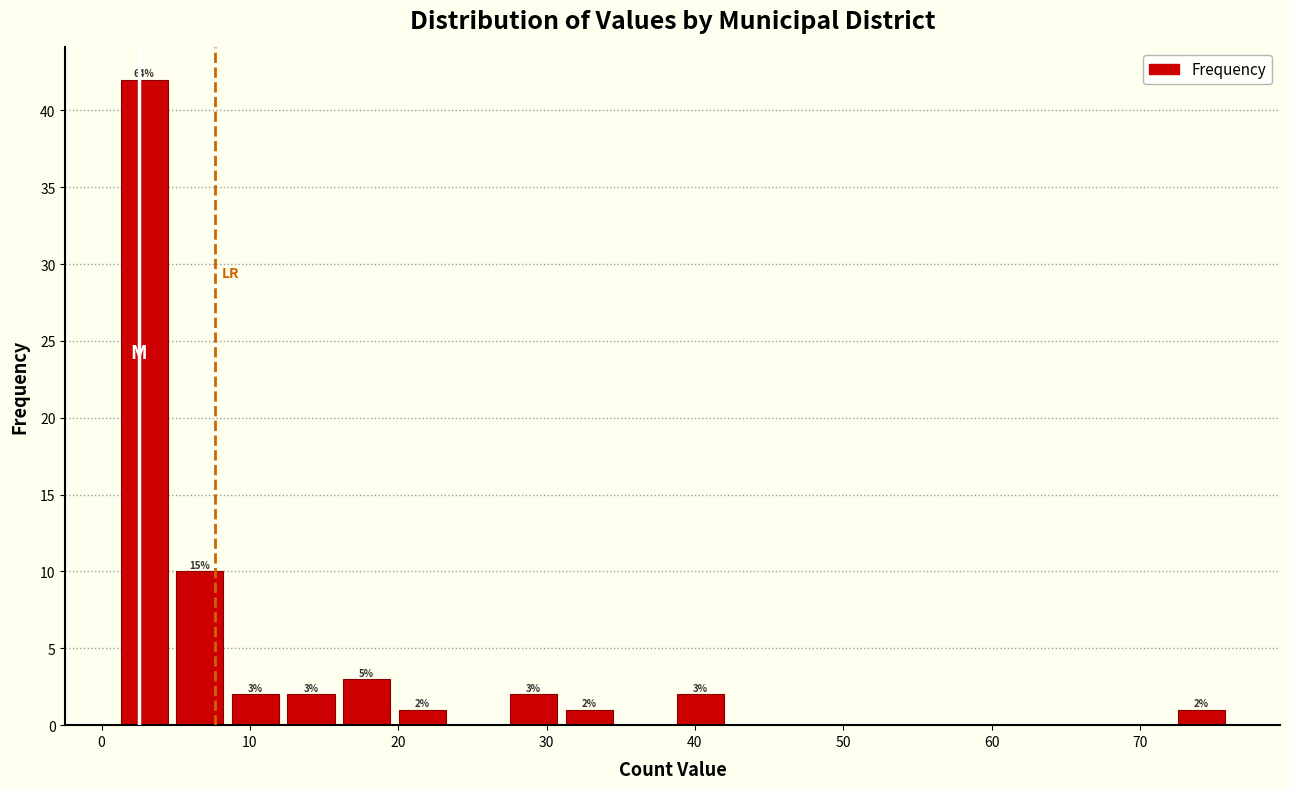

Read against the x-axis, roughly where is the centre of the tallest bar?

3